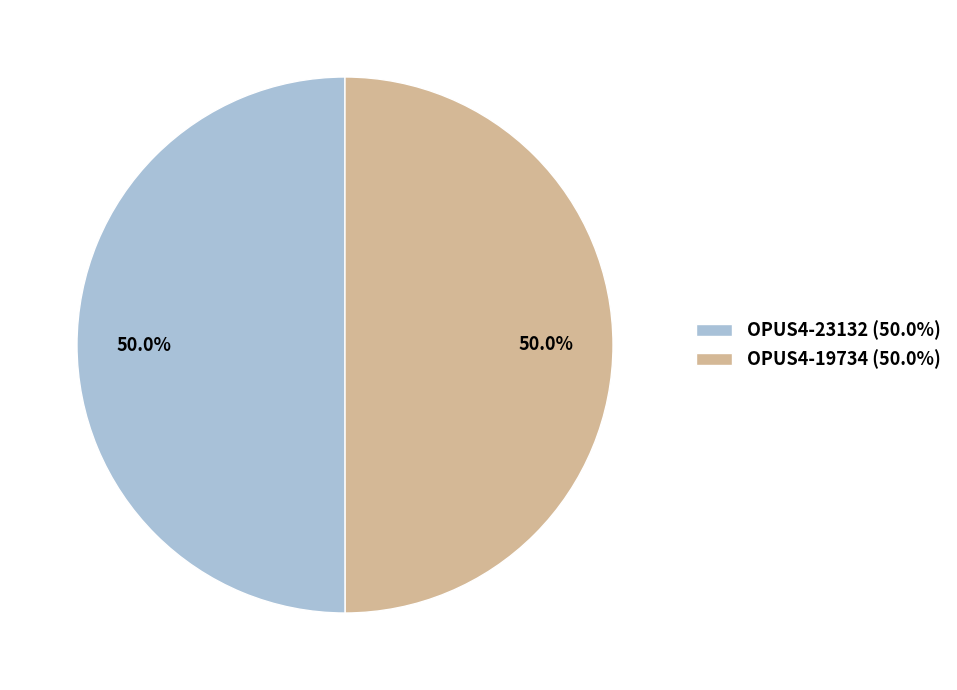

What portion of the pie excludes OPUS4-19734?

50.0%